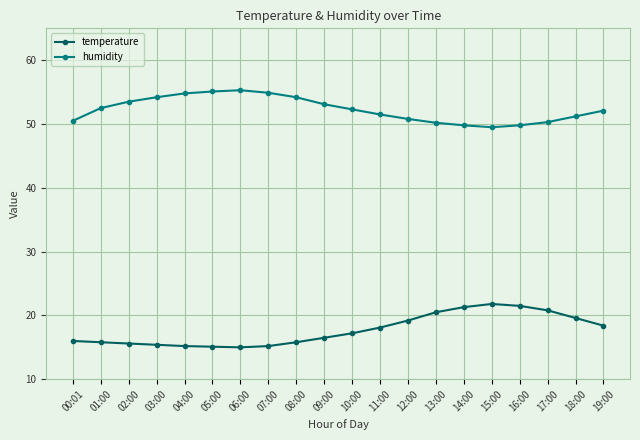

What is the greatest value displayed?

55.3